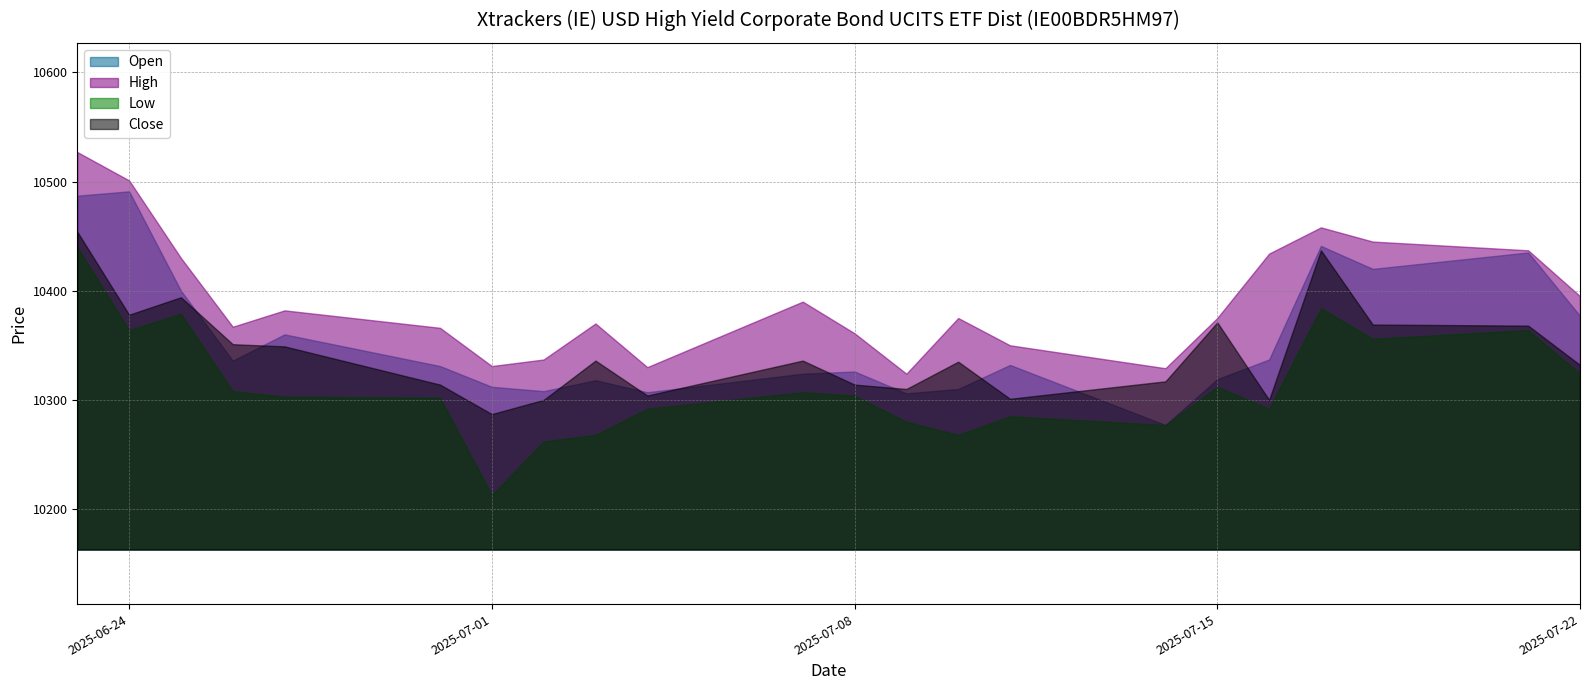

Which has a higher value, 08.07.2025 or 09.07.2025?

08.07.2025